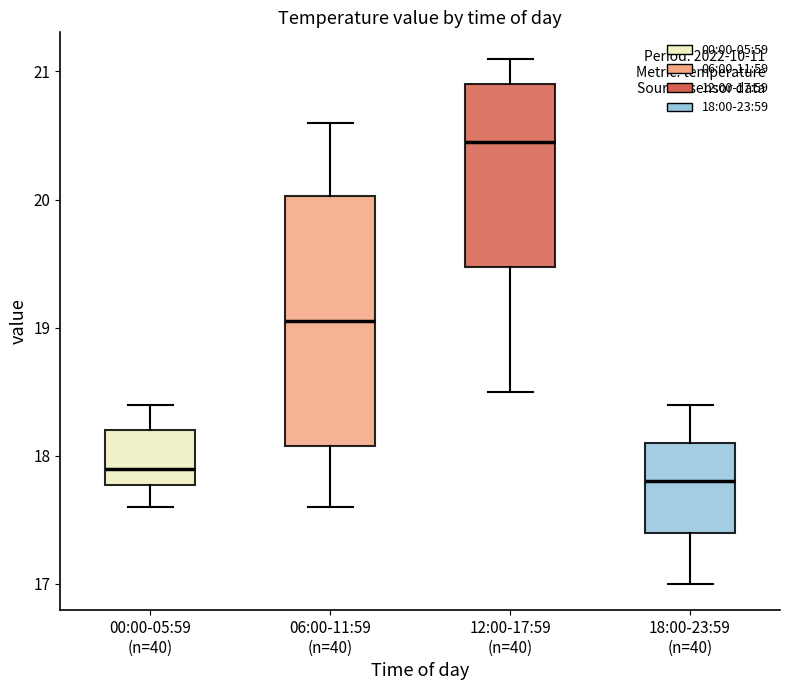

Which box is the tallest, from its lower edge to its upper edge?

06:00-11:59 (n=40)